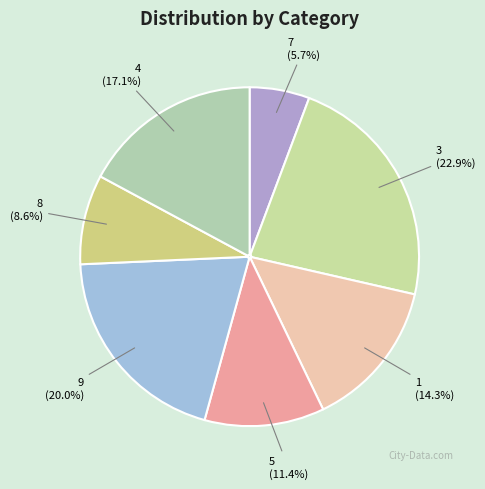

What percentage is the 1 slice, to the nearest percent?

14%